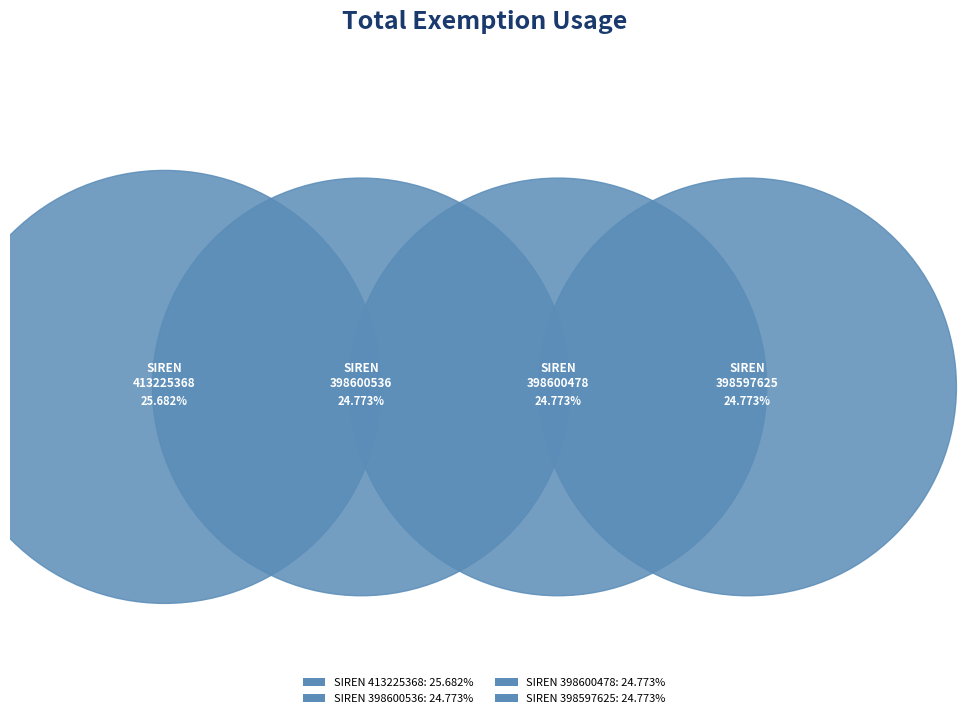

Is there any slice that represents more than half of the pie?

No